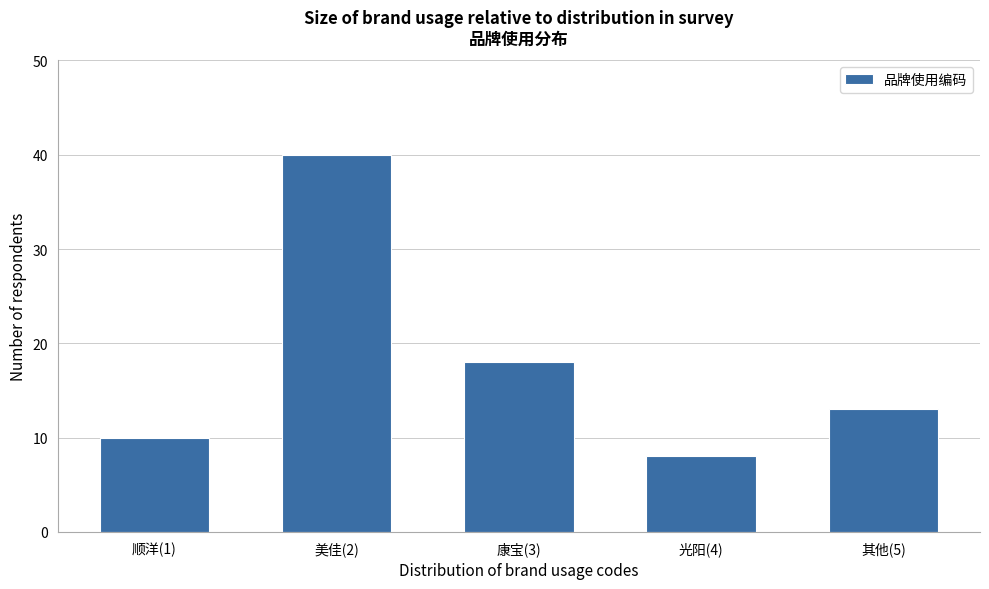

Reading left to right, transcribe all the data shown in this chart.

顺洋(1)=10	美佳(2)=40	康宝(3)=18	光阳(4)=8	其他(5)=13